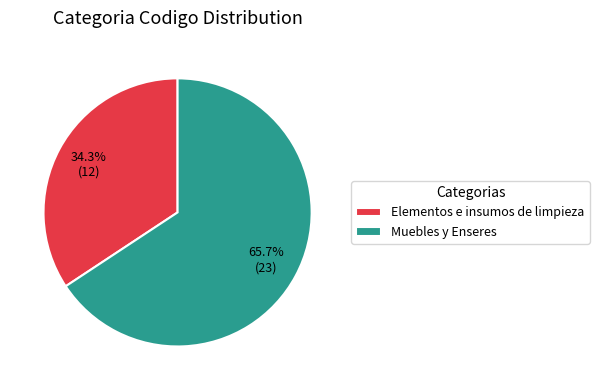

To the nearest percent, what is the average slice percentage?

50%